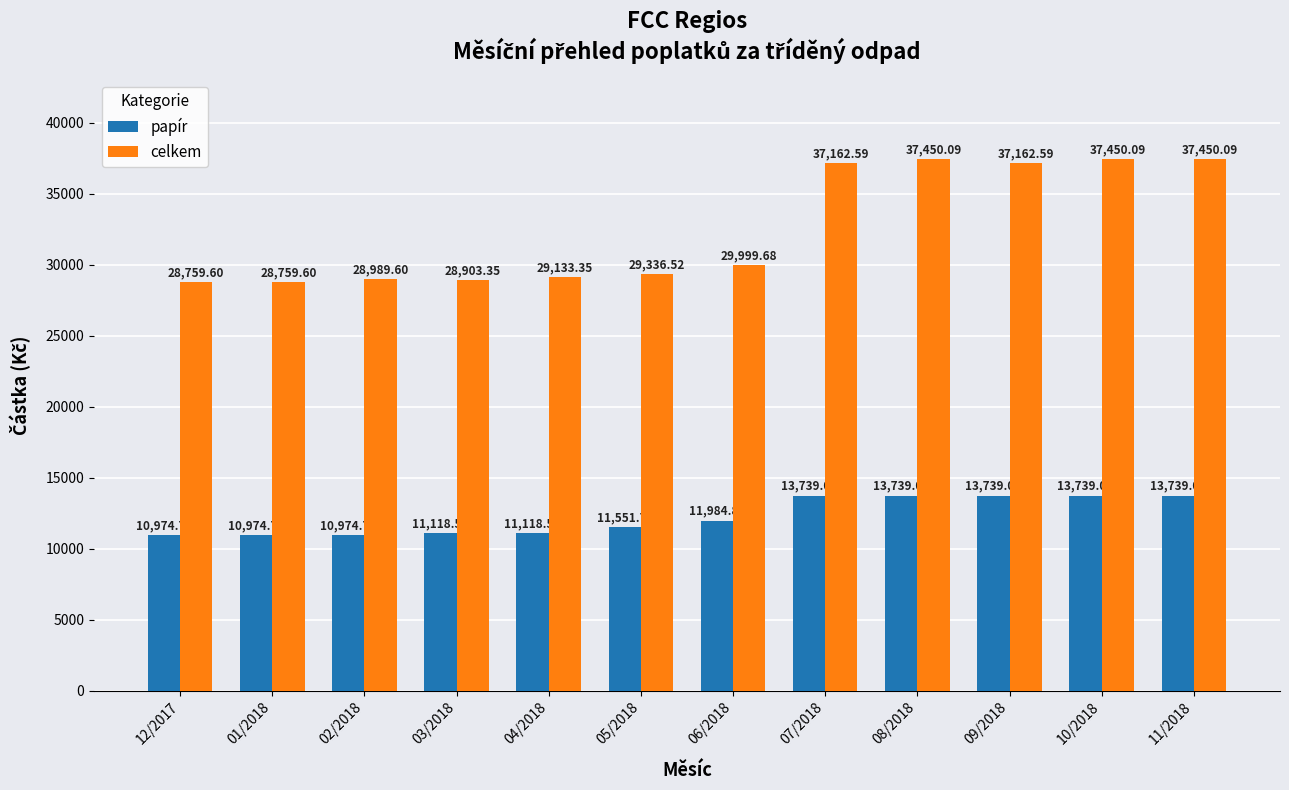

Is the value of papír at 11/2018 greater than the value of celkem at 10/2018?

No